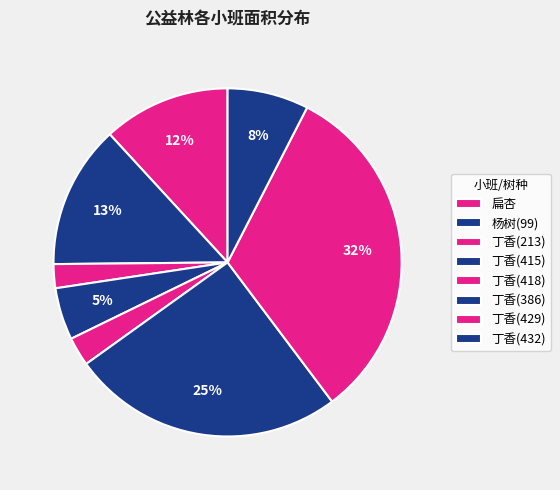

Rank the categories by value from highest to lowest.

丁香(429), 丁香(386), 杨树(99), 扁杏, 丁香(432), 丁香(415), 丁香(418), 丁香(213)